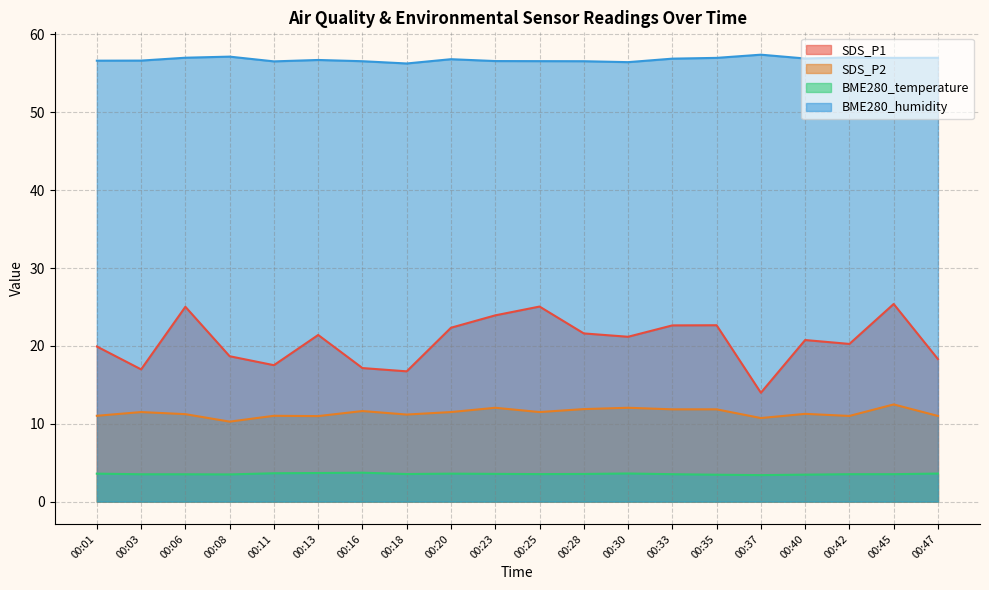

True or false: SDS_P2 has a value of 11.5 at 00:20.

True